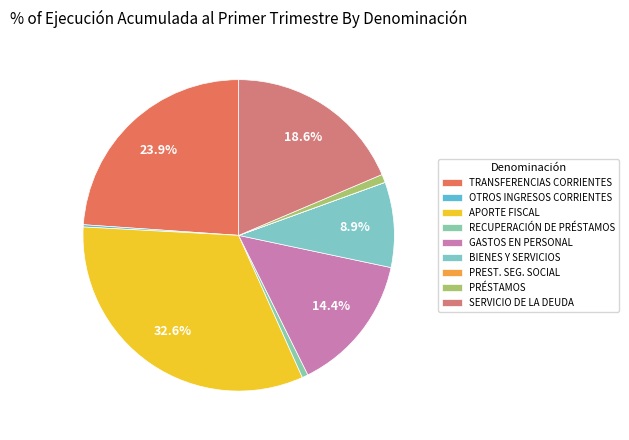

To the nearest percent, what is the difference between the OTROS INGRESOS CORRIENTES and APORTE FISCAL slice percentages?

32%